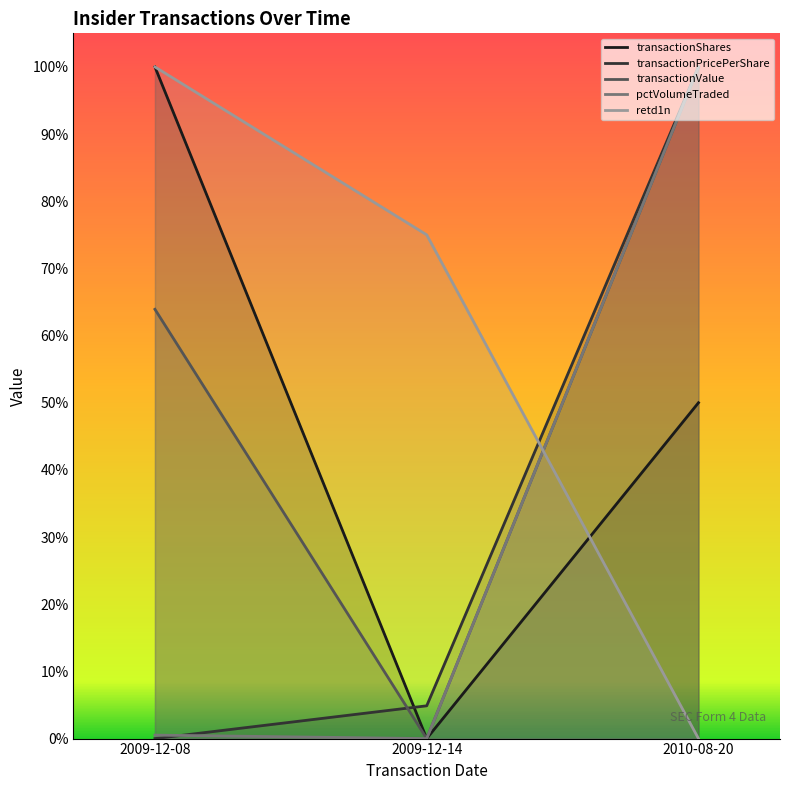

Reading right to left, what are all the values shown in this chart?

transactionShares: 2010-08-20=0.5	2009-12-14=0.0	2009-12-08=1.0
transactionPricePerShare: 2010-08-20=1.0	2009-12-14=0.0	2009-12-08=0.0
transactionValue: 2010-08-20=1.0	2009-12-14=0.0	2009-12-08=0.6
pctVolumeTraded: 2010-08-20=1.0	2009-12-14=0.0	2009-12-08=0.0
retd1n: 2010-08-20=0.0	2009-12-14=0.8	2009-12-08=1.0